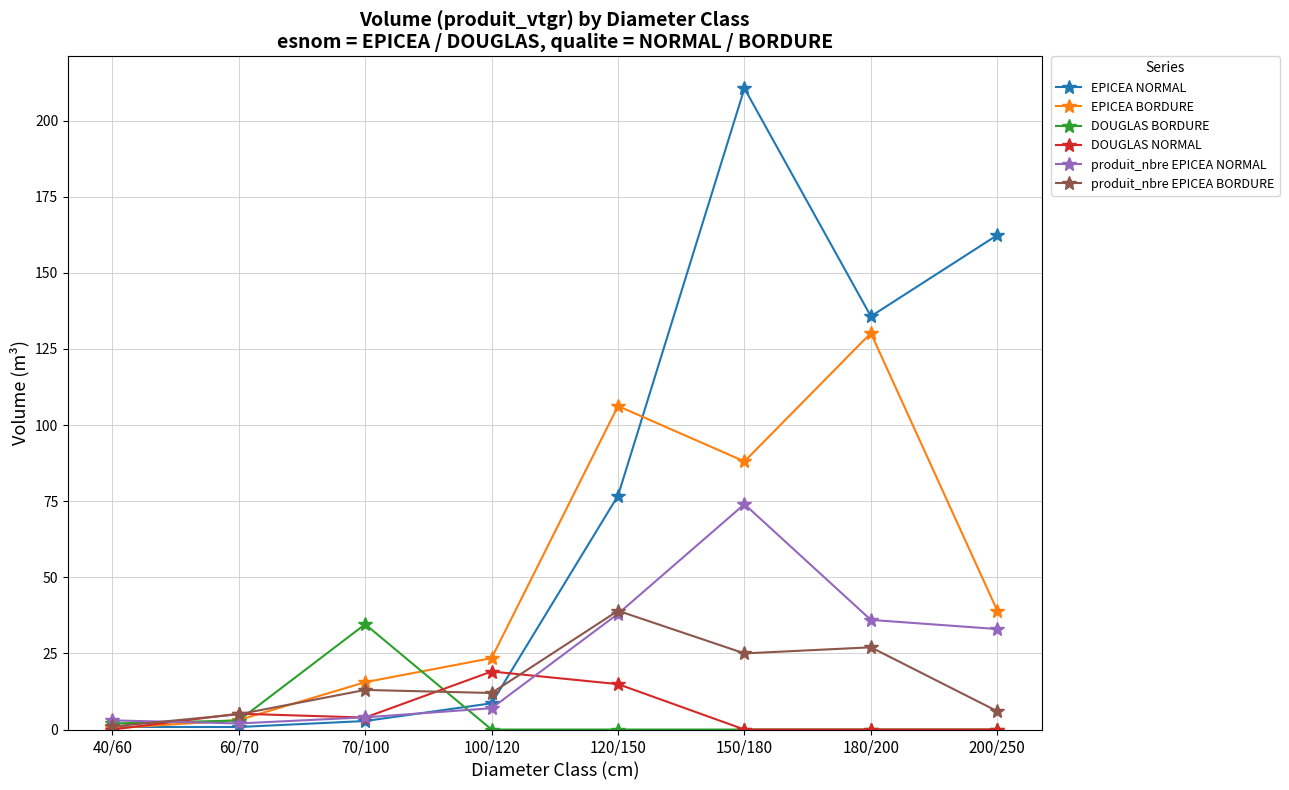

Which series has the largest total across all categories?

EPICEA NORMAL